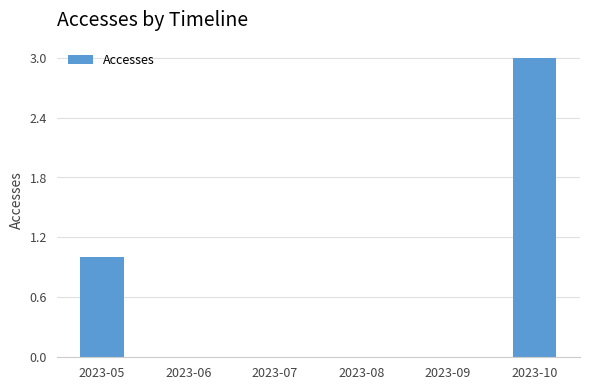

Where is the data nearest to the value 1?

2023-05